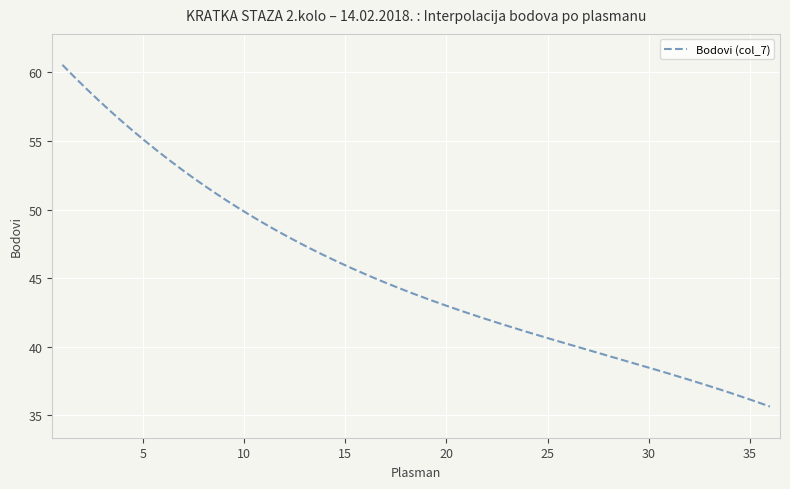

What is the difference between the maximum and minimum values?

24.9